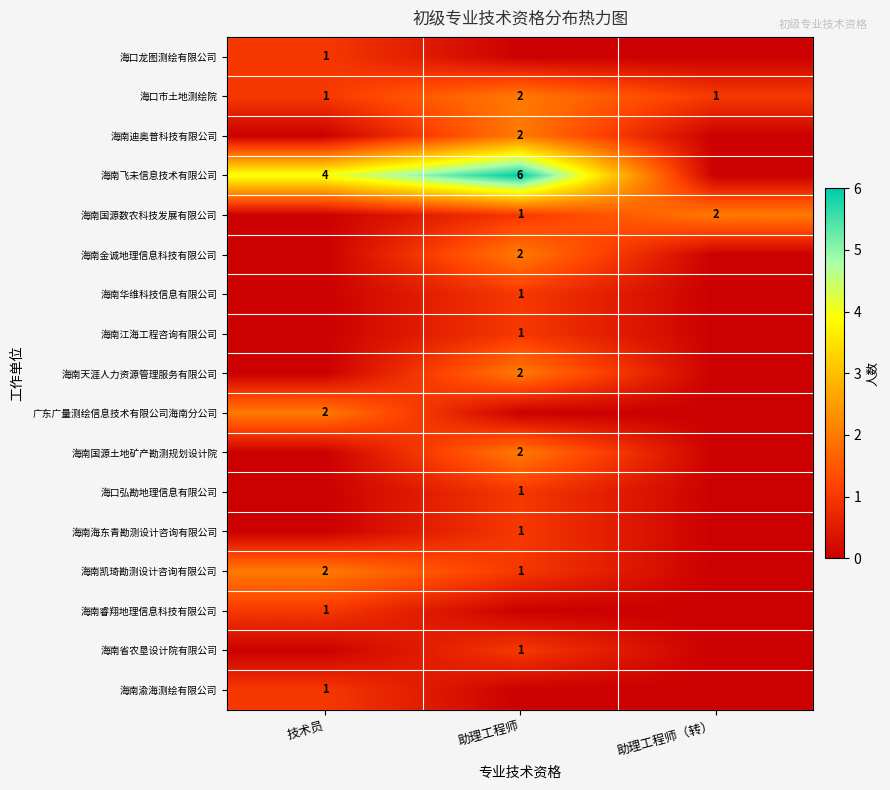

The value of 海南凯琦勘测设计咨询有限公司 at 助理工程师 is 0. True or false?

False